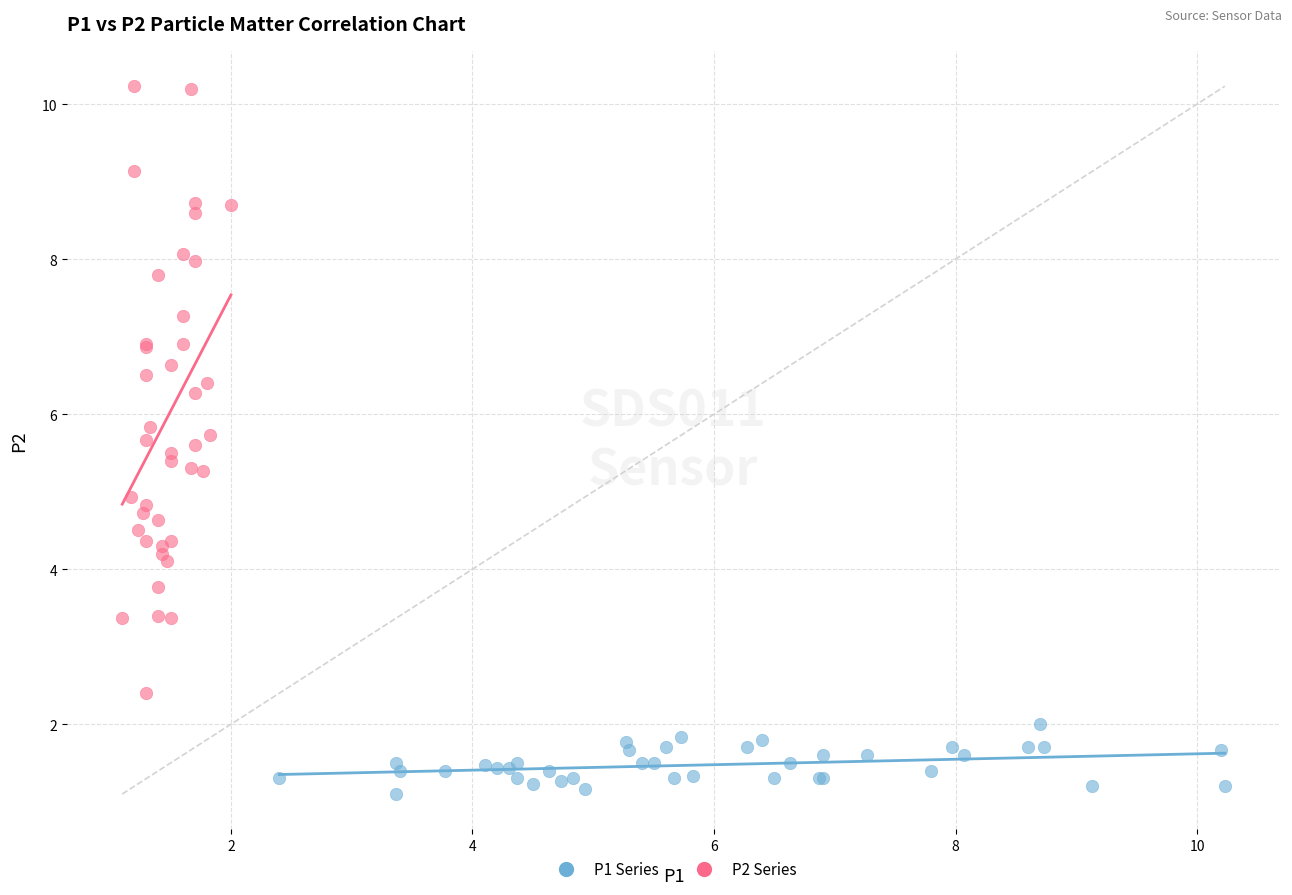

Which series contains the highest Y value?

P2 Series